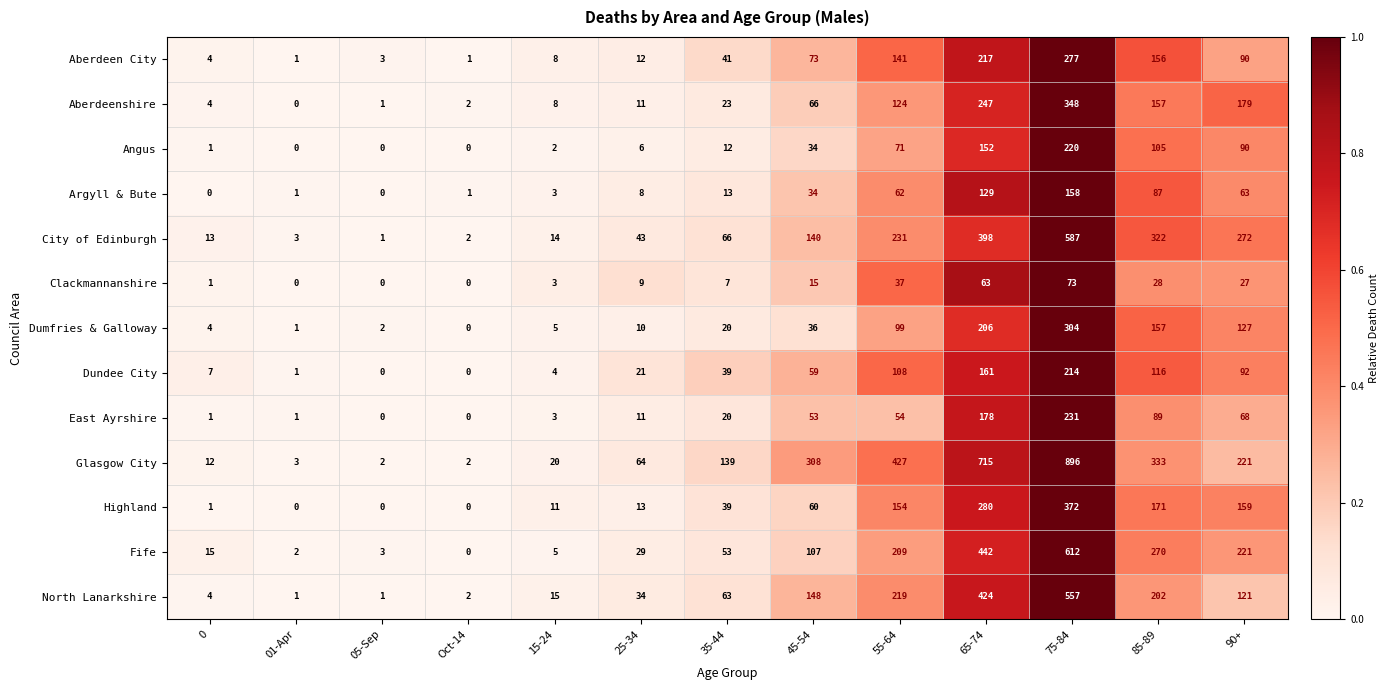

Which series has the largest total across all categories?

Glasgow City